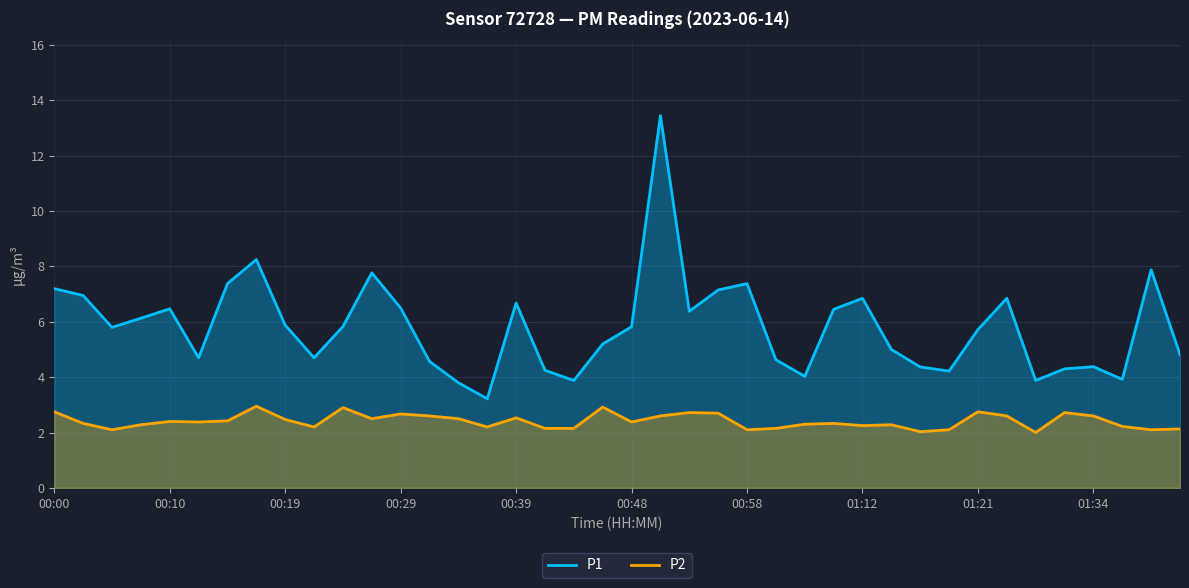

Count the number of data series in this chart.

2